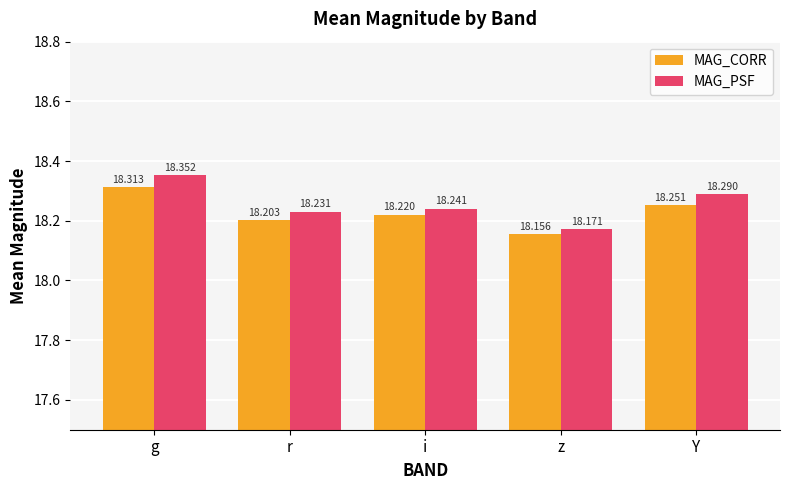

Reading left to right, extract all data points from this chart.

MAG_CORR: 18.3	18.2	18.2	18.2	18.3
MAG_PSF: 18.4	18.2	18.2	18.2	18.3